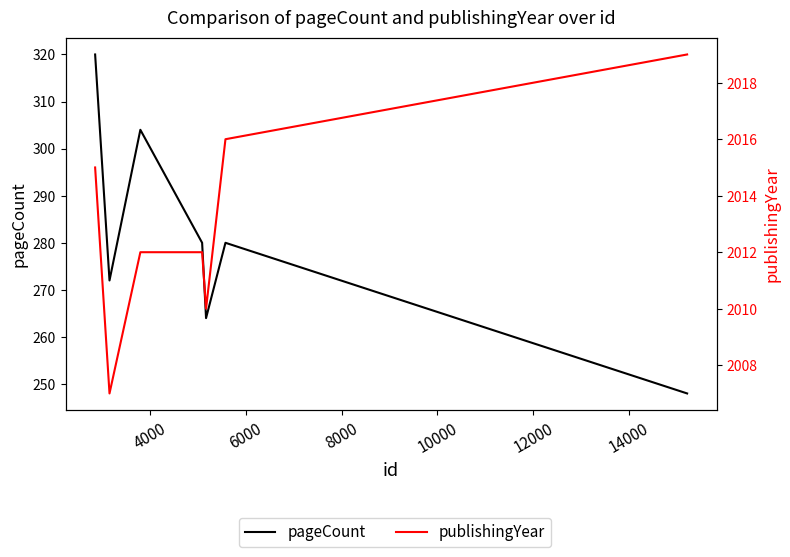

What is the greatest value displayed?

2019